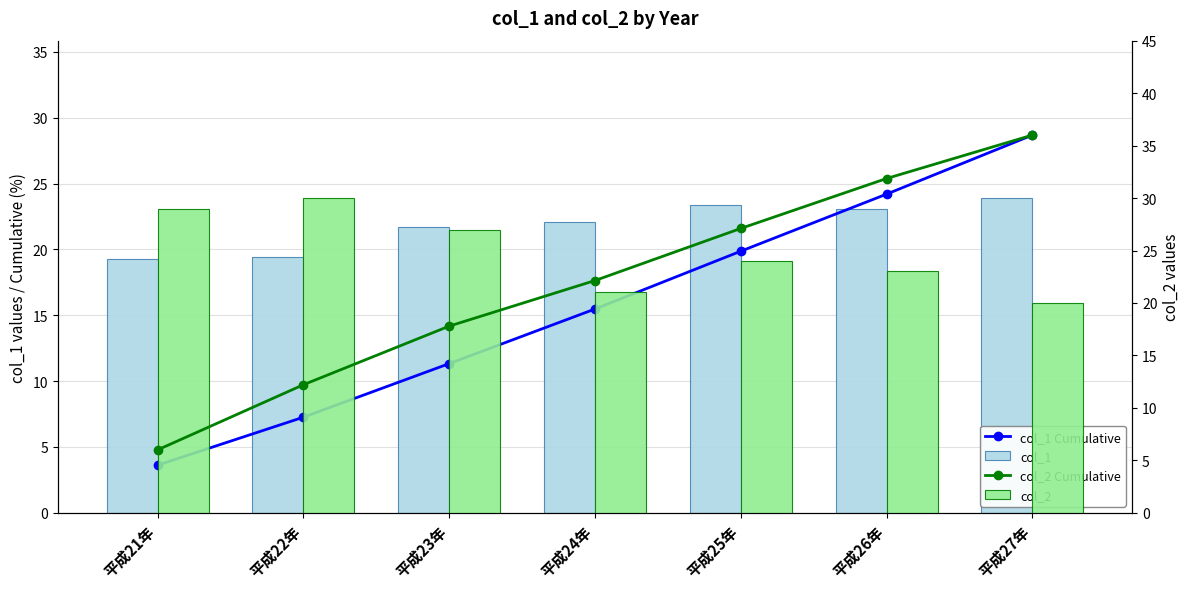

At which category is the sum across all series the highest?

平成27年